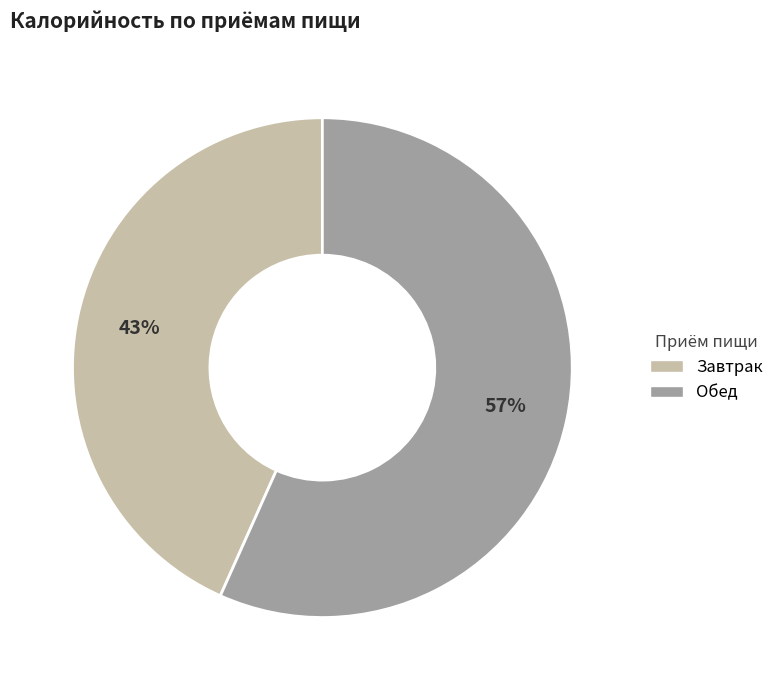

How many slices are in this pie chart?

2